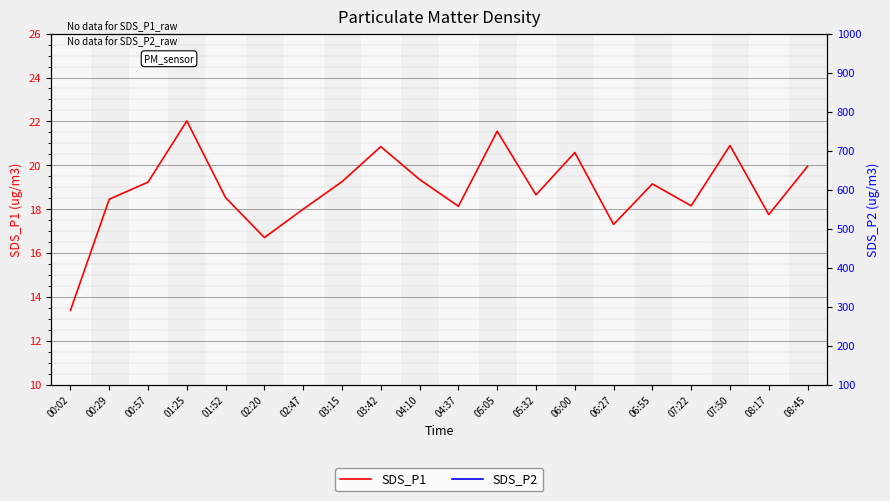

The value of SDS_P1 at 05:32 is 18.6. True or false?

True